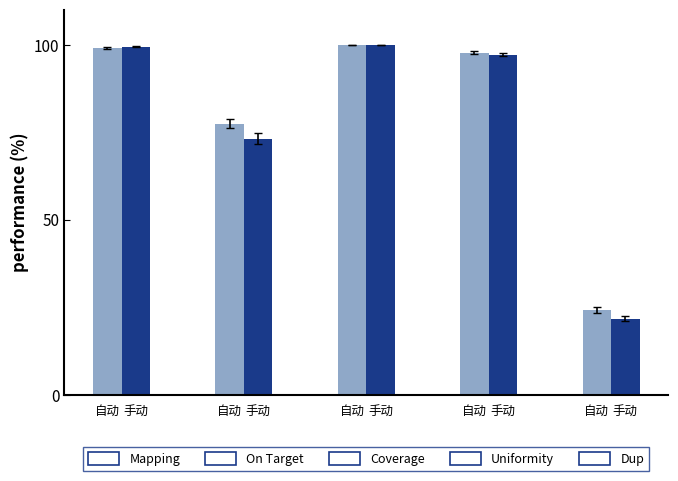

What is the difference between the highest and lowest values at 自动?

0.3